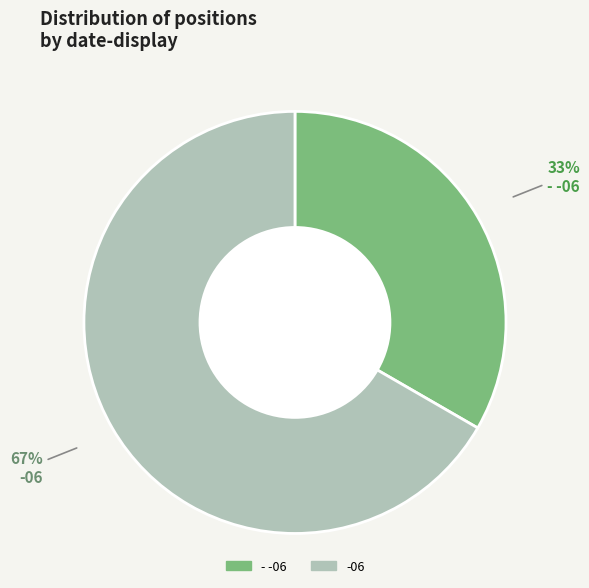

Is it true that -06 is 52% of the pie?

False